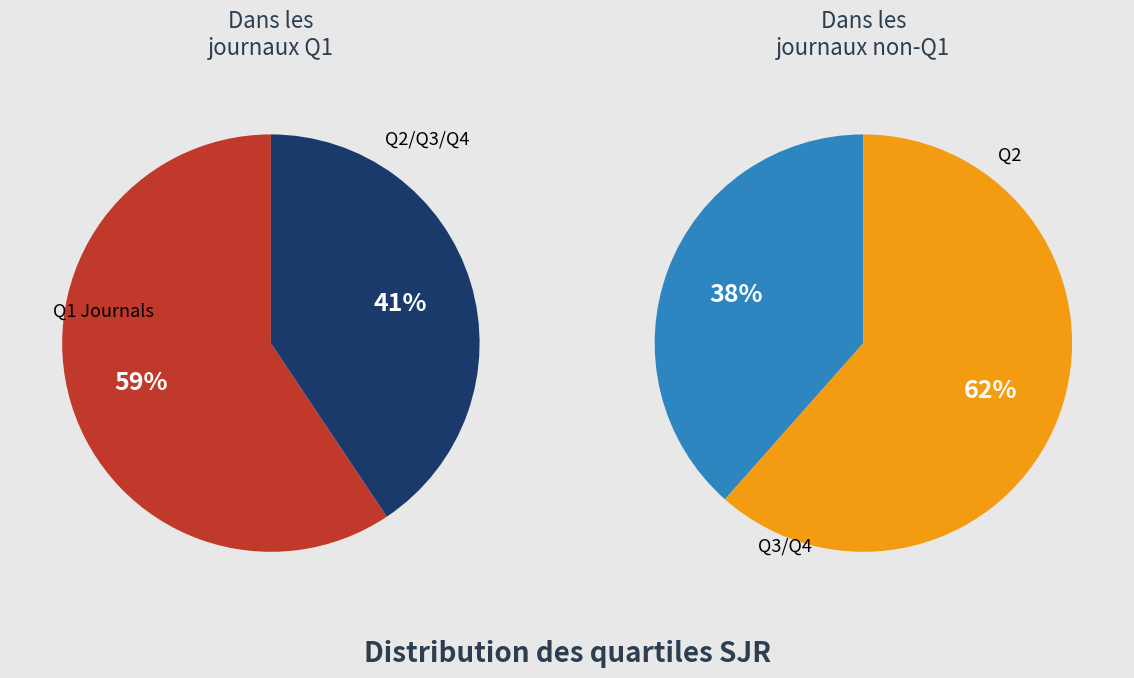

Is there any slice that represents more than half of the pie?

Yes